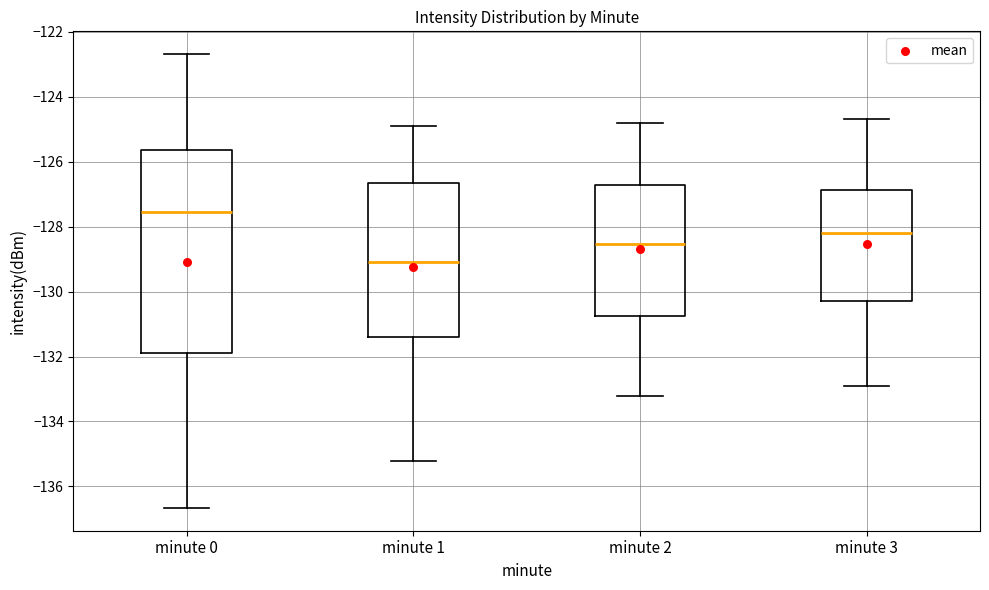

Reading left to right, transcribe this box plot: for each box, give where its median line is, the range the box spans, and where its two whiskers end, as read against the y-axis. The values are not printed on the chart, so give them approximately, as read against the axis.

minute 0: median -127.6, box -131.8 to -125.6, whiskers -136.6 to -122.6
minute 1: median -129.0, box -131.4 to -126.6, whiskers -135.2 to -124.8
minute 2: median -128.6, box -130.8 to -126.8, whiskers -133.2 to -124.8
minute 3: median -128.2, box -130.2 to -126.8, whiskers -132.8 to -124.6